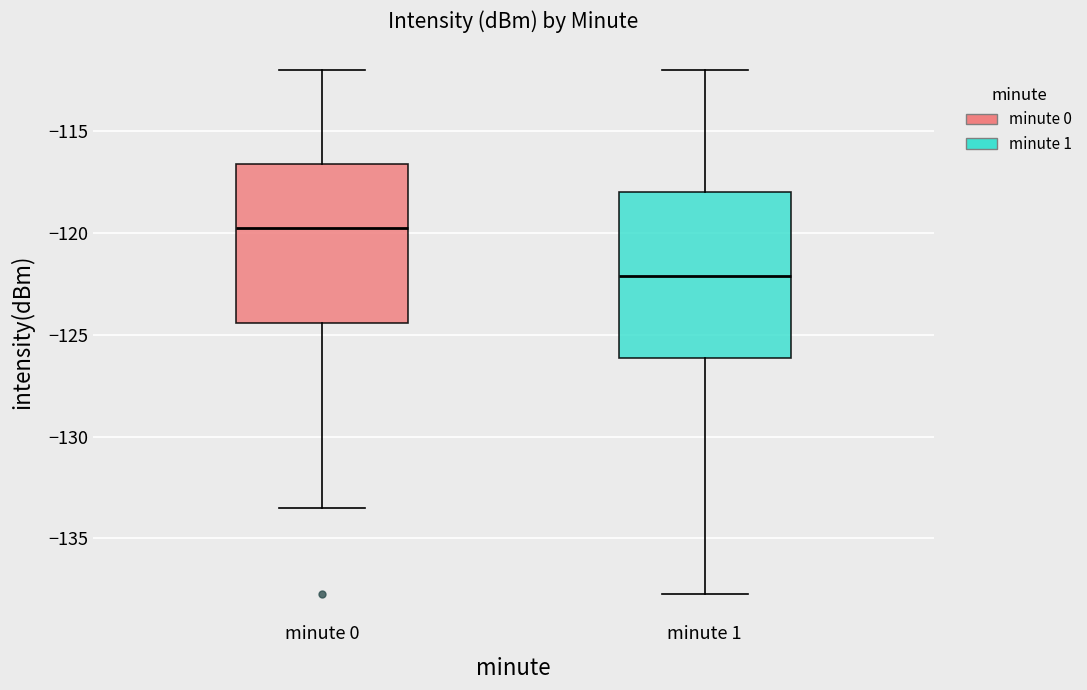

Where does the upper whisker of the box for minute 0 end on the y-axis? The values are not printed on the chart, so give them approximately, as read against the axis.

-112.0